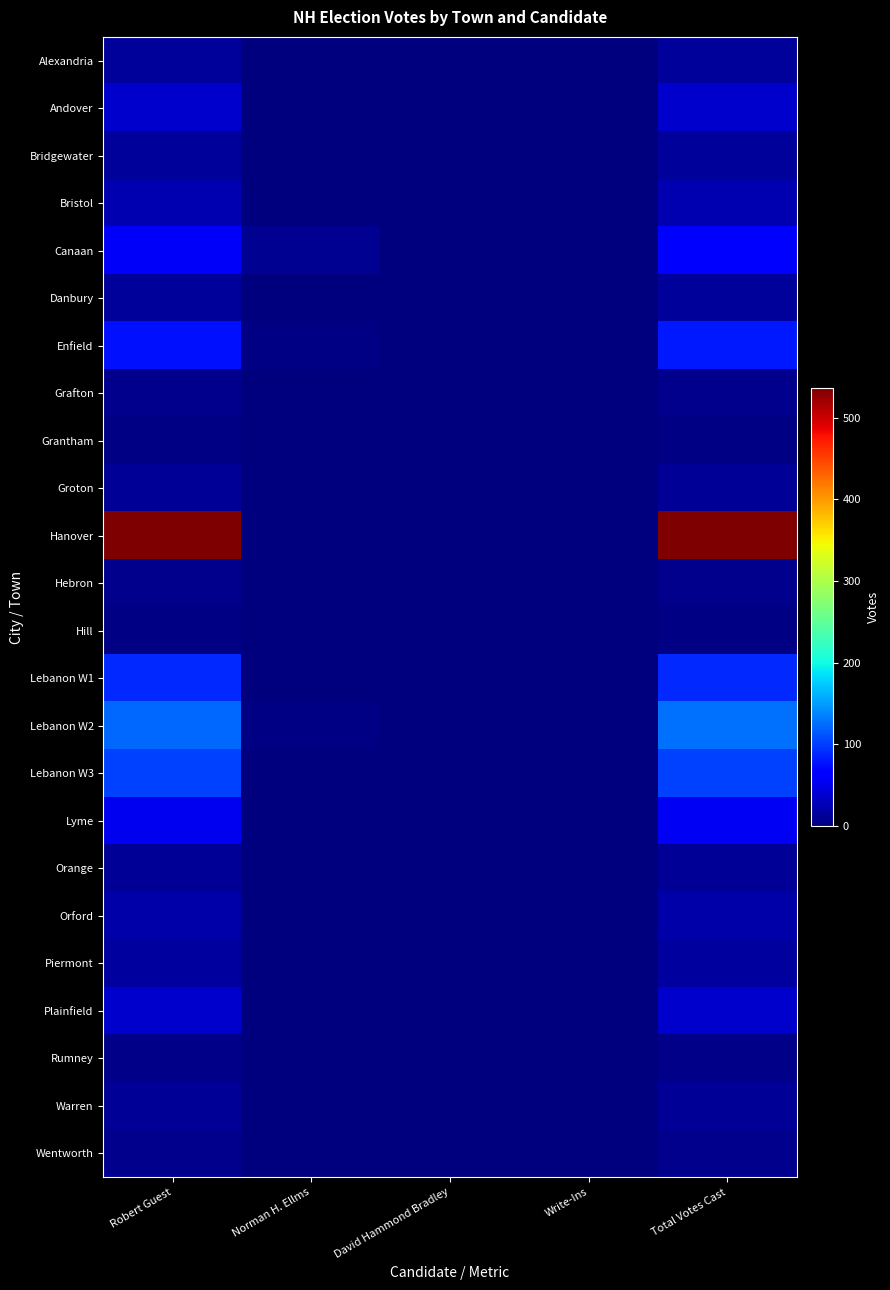

Between Norman H. Ellms and Robert Guest, which is larger?

Robert Guest